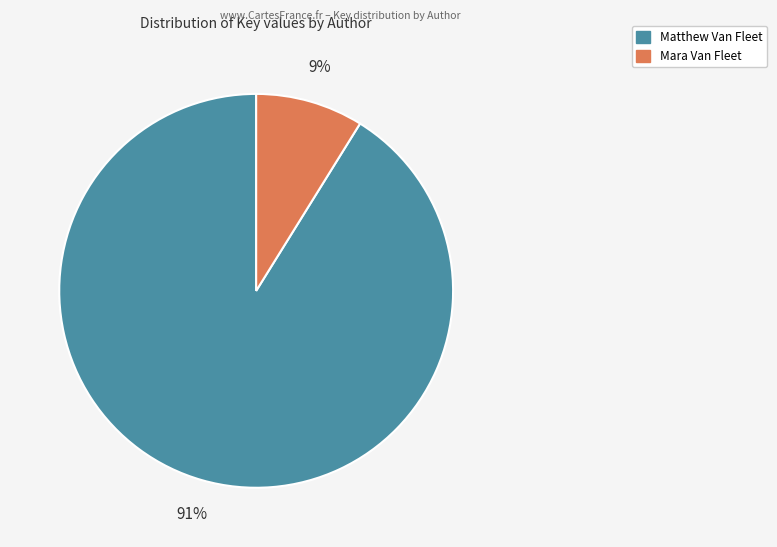

Is there any slice that represents more than half of the pie?

Yes